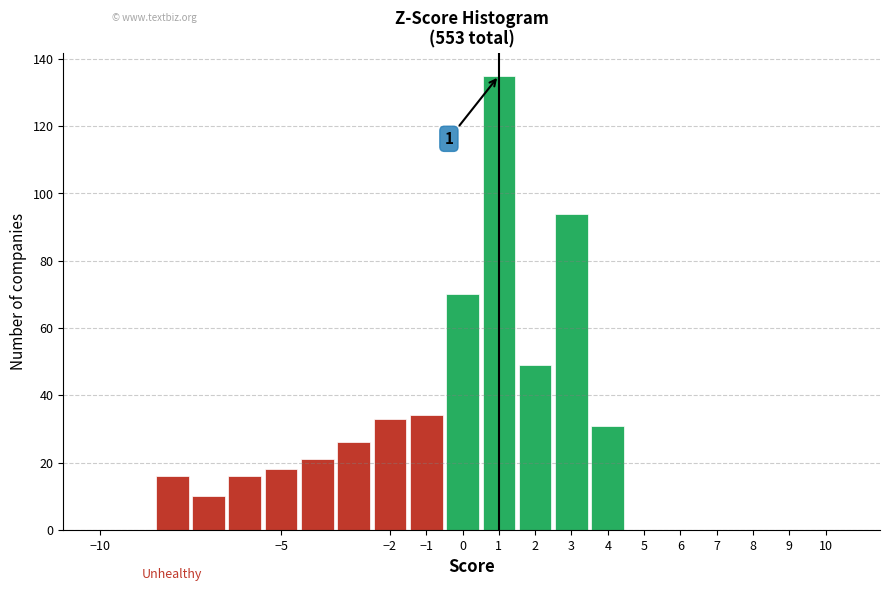

Over which range of the x-axis is the bar tallest?

0.5 to 1.5